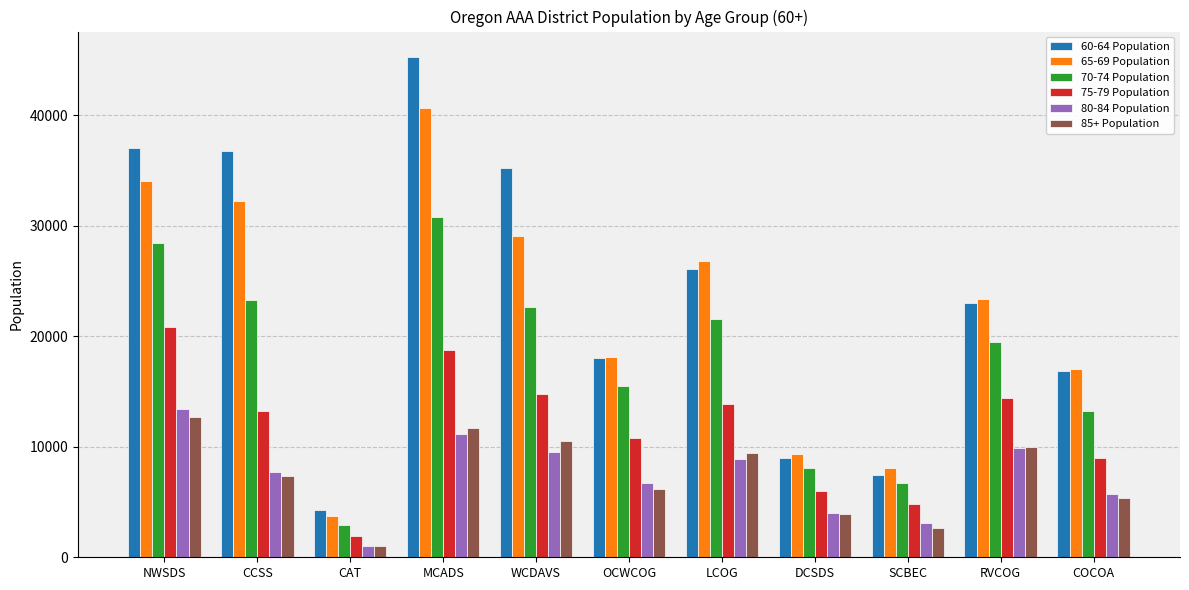

What is the difference between the highest and lowest values at WCDAVS?

25682.2